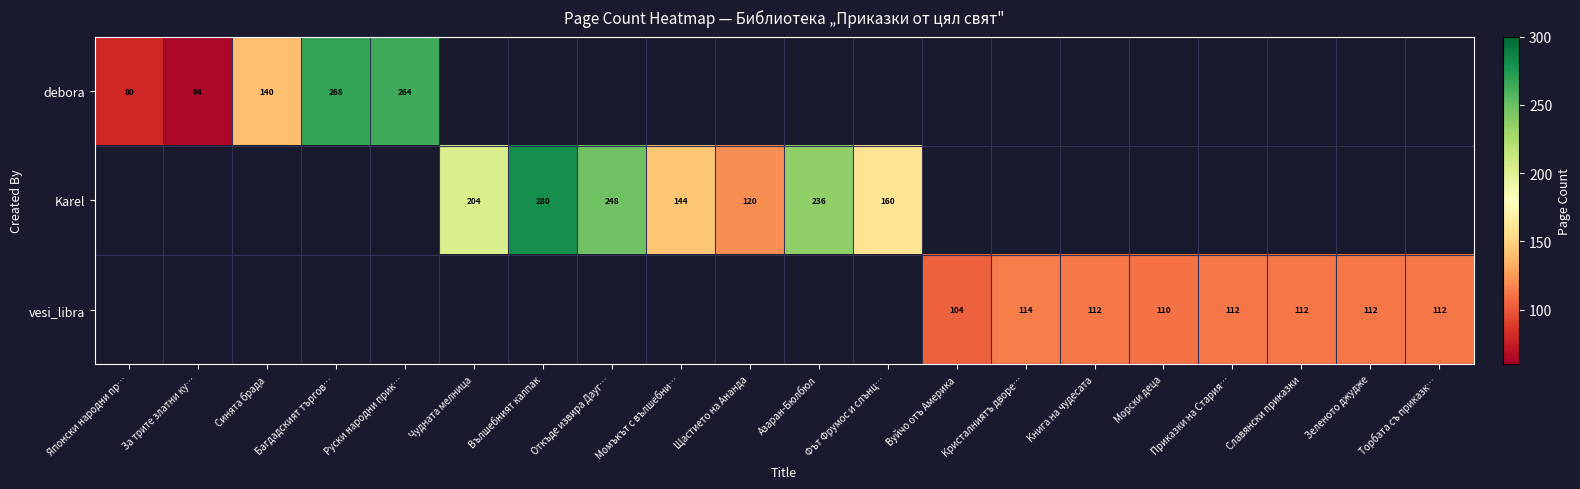

The value of vesi_libra at Зеленото джудже is 61. True or false?

False